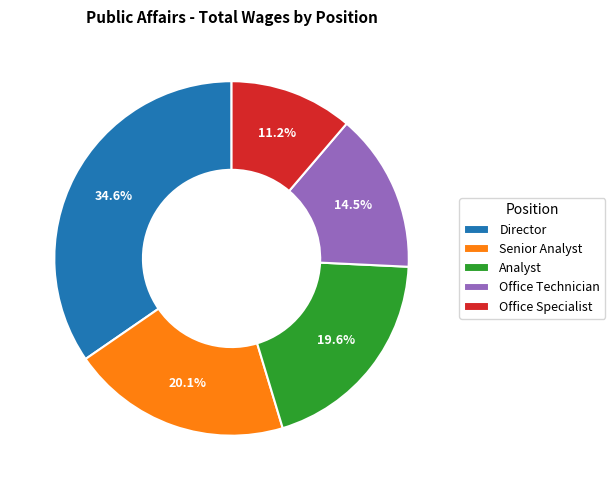

Do Office Technician and Director together represent more than half of the pie?

No